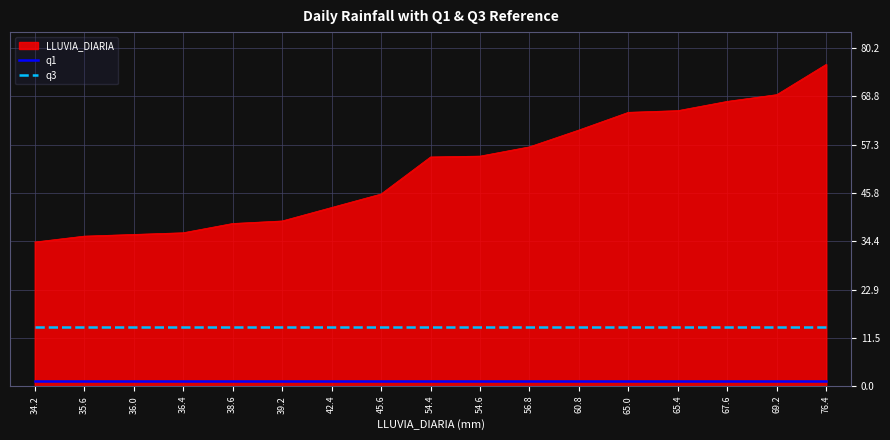

Is the value of q1 at 45.6 greater than the value of q3 at 76.4?

No